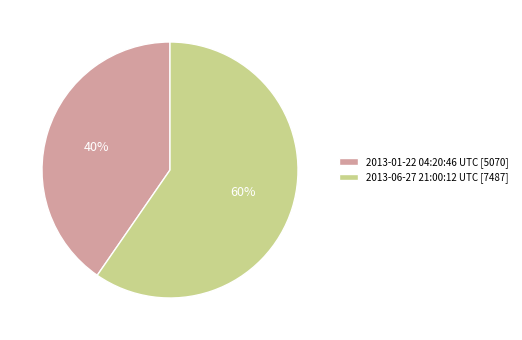

Rank the categories by value from lowest to highest.

2013-01-22 04:20:46 UTC, 2013-06-27 21:00:12 UTC